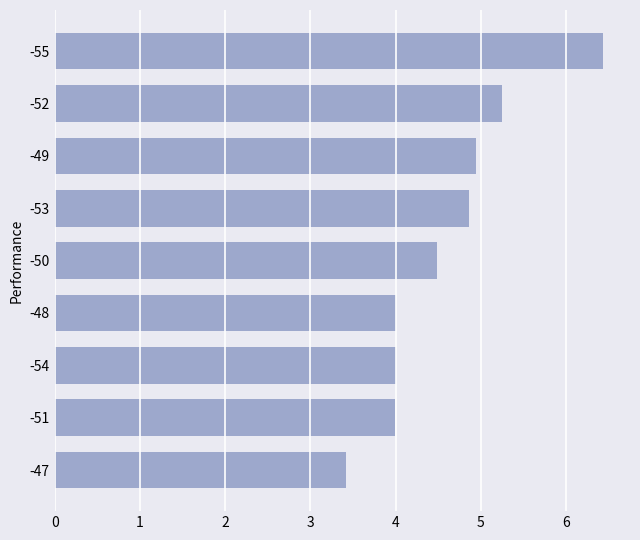

What is the sum of all values?

41.4